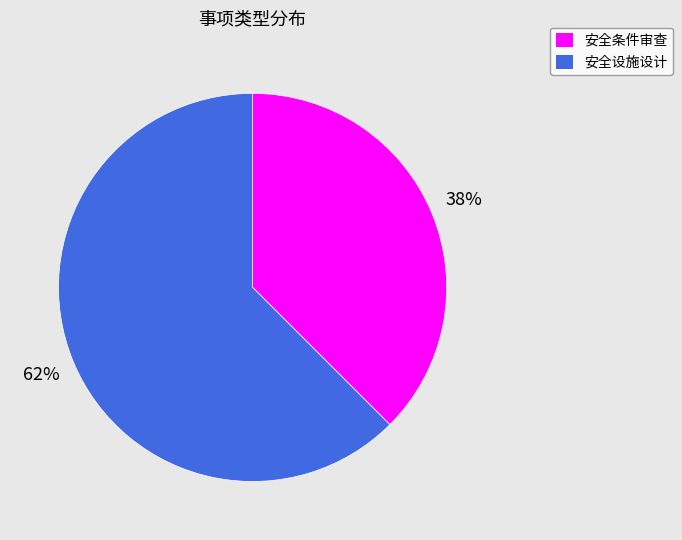

True or false: 安全设施设计 accounts for 62% of the total.

True